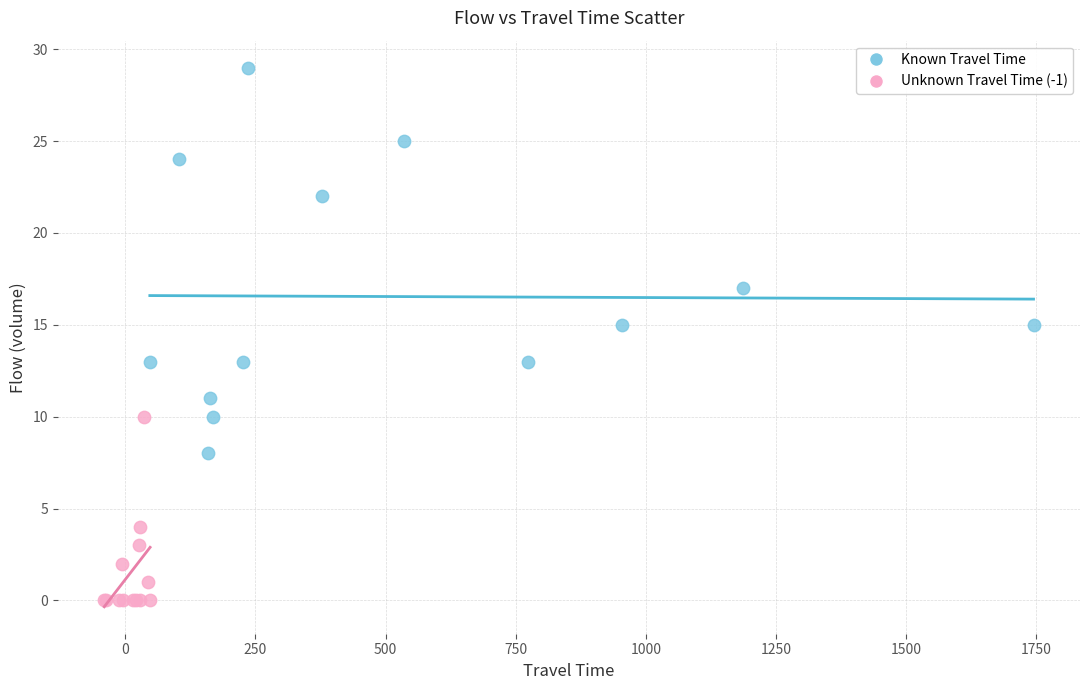

Which series reaches the minimum Y coordinate?

Unknown Travel Time (-1)